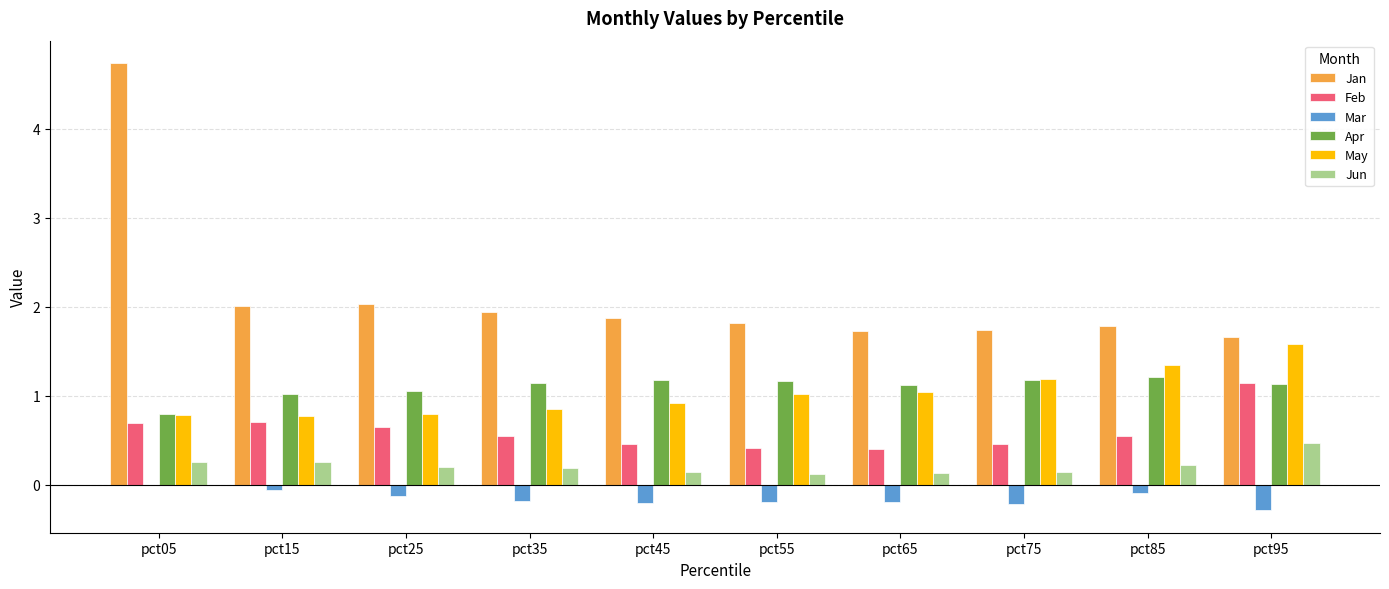

What is the sum of all Apr values?

11.0